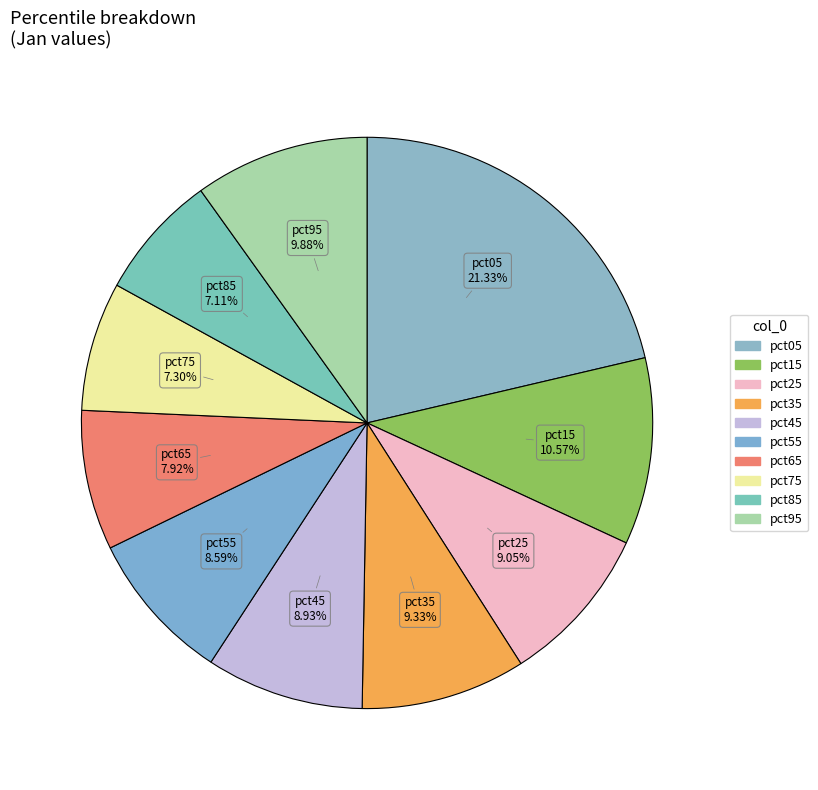

How many slices are in this pie chart?

10